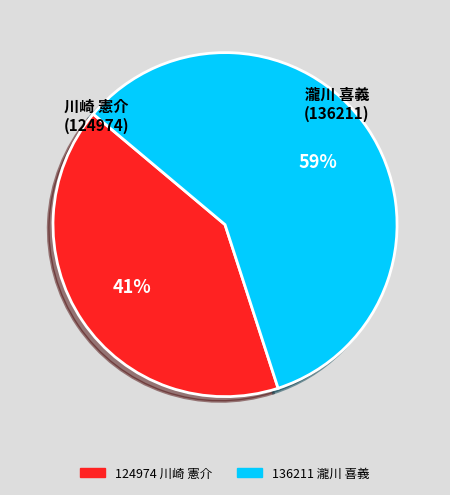

To the nearest percent, what is the difference between the largest and smallest slice percentages?

18%